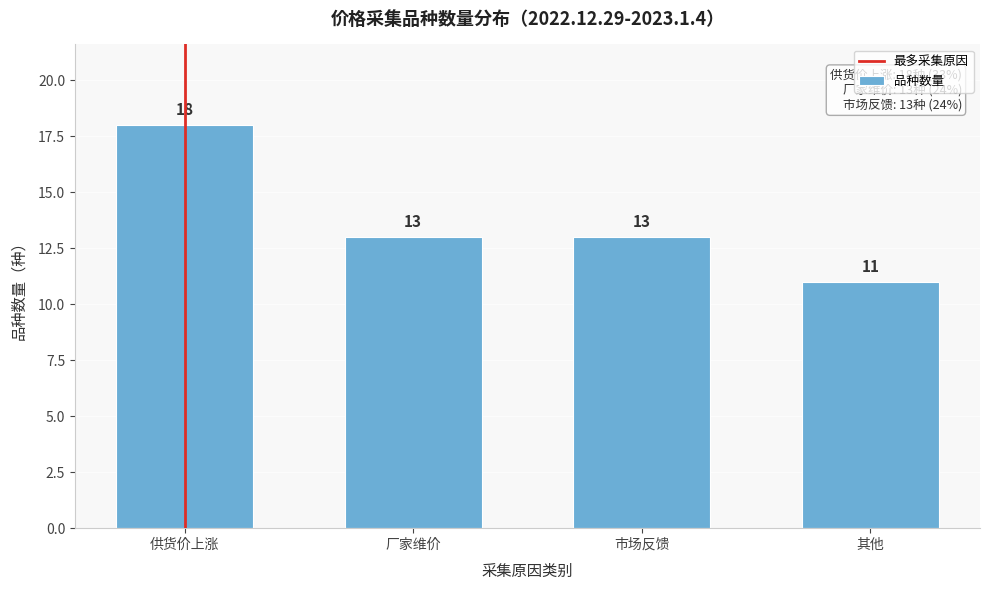

Reading left to right, what are all the values shown in this chart?

18	13	13	11